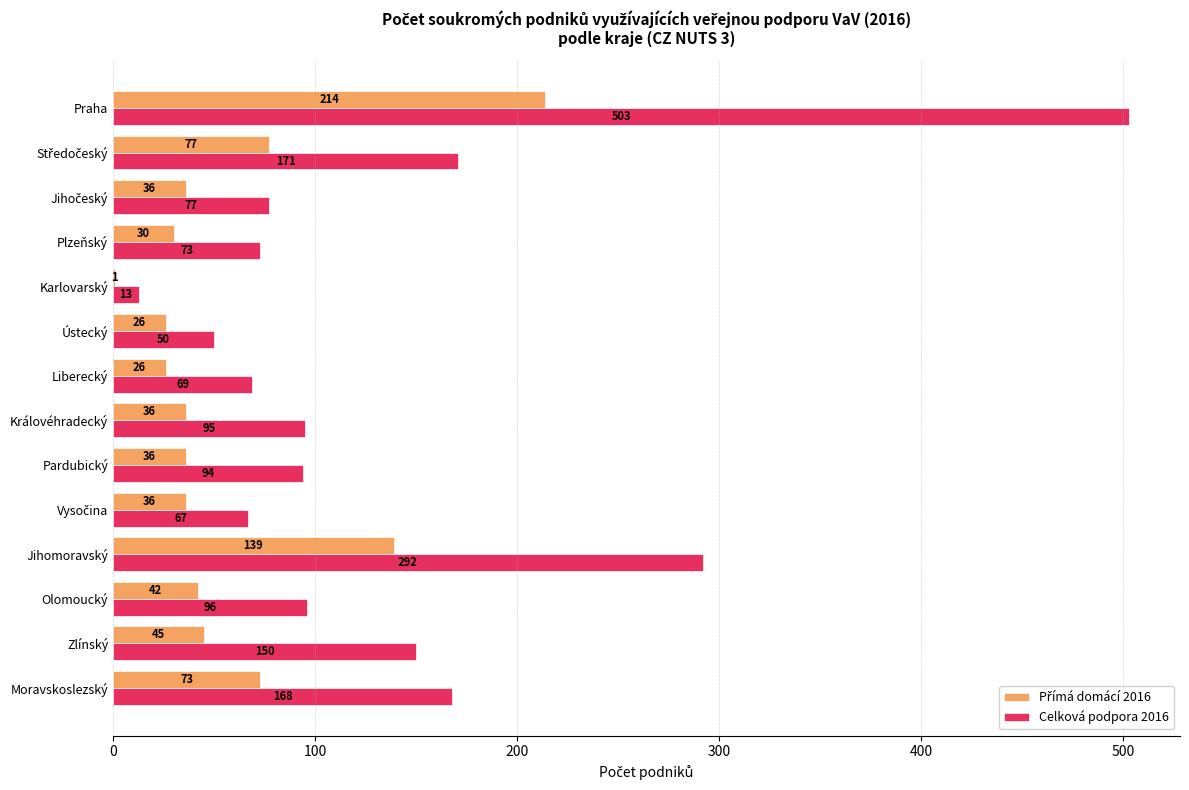

True or false: Celková podpora 2016 has a value of 456 at Jihomoravský.

False